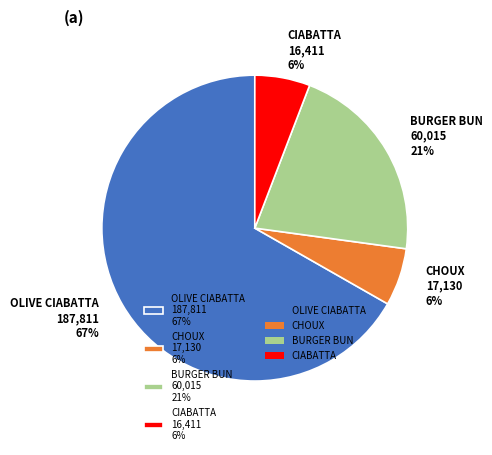

Which slice represents more than half of the pie?

OLIVE CIABATTA